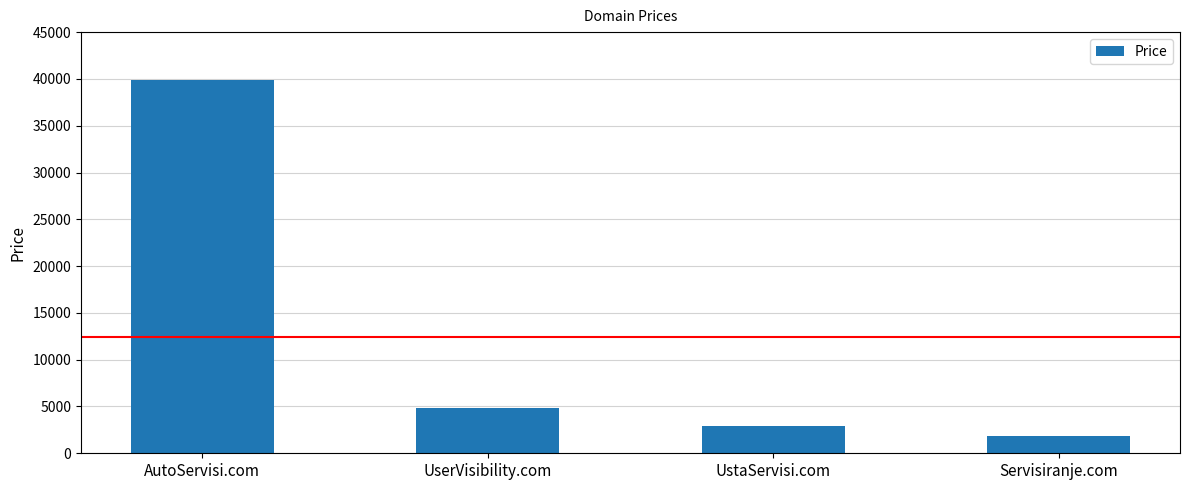

Does the chart contain any negative values?

No